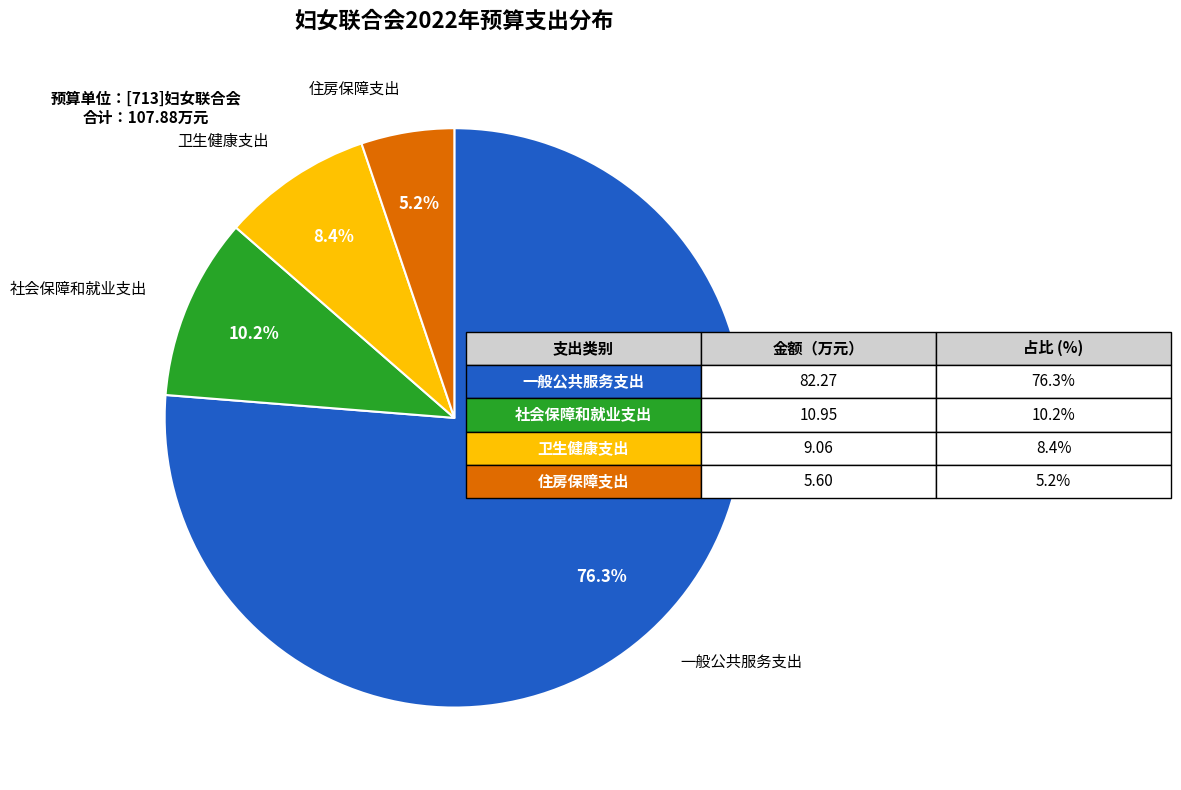

Does any single category account for the majority?

Yes